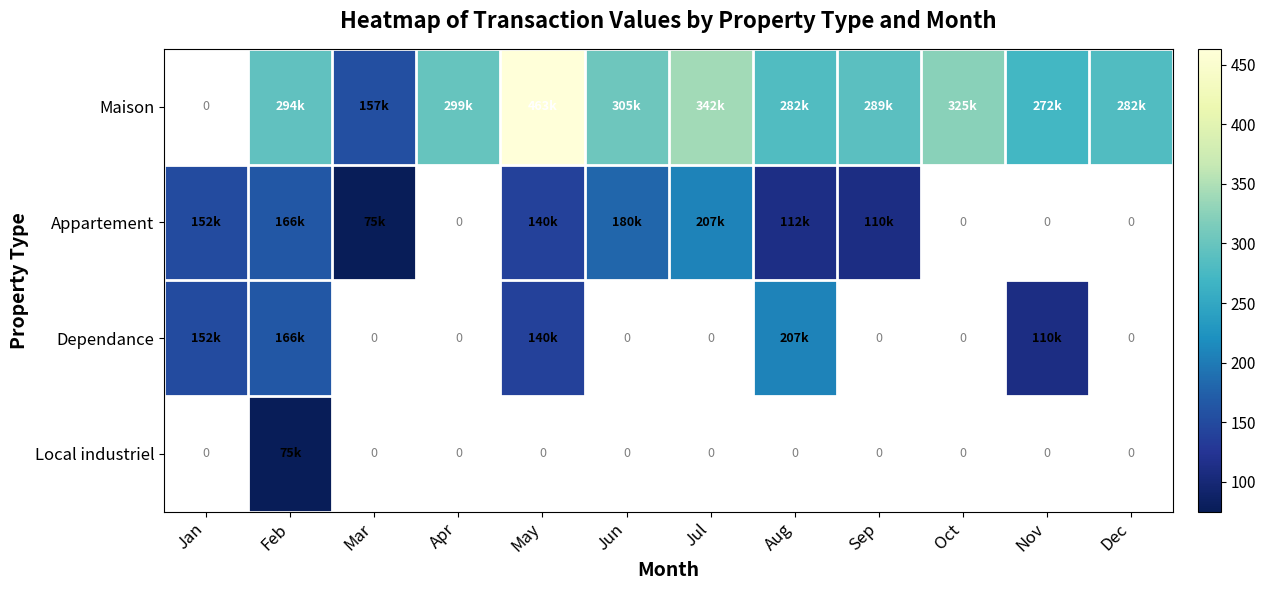

What value does the Dependance series have at Feb?

166.0